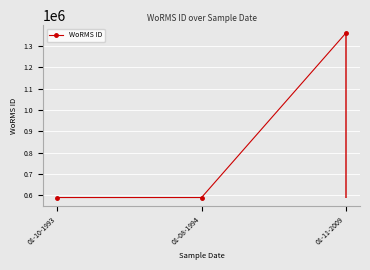

Reading left to right, transcribe all the data shown in this chart.

590433	590432	1359766